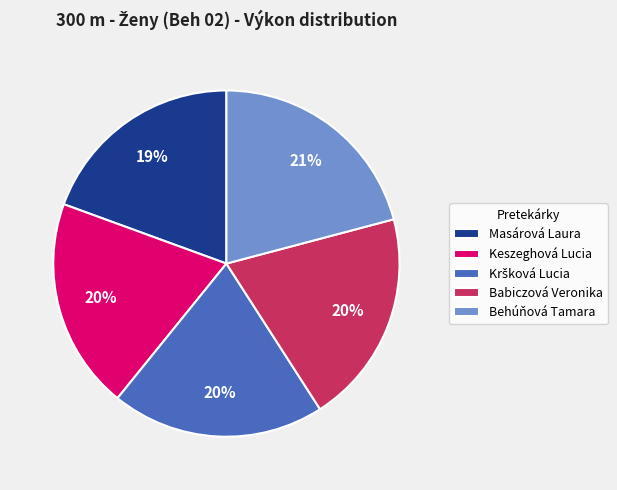

Is it true that Masárová Laura is 19% of the pie?

True